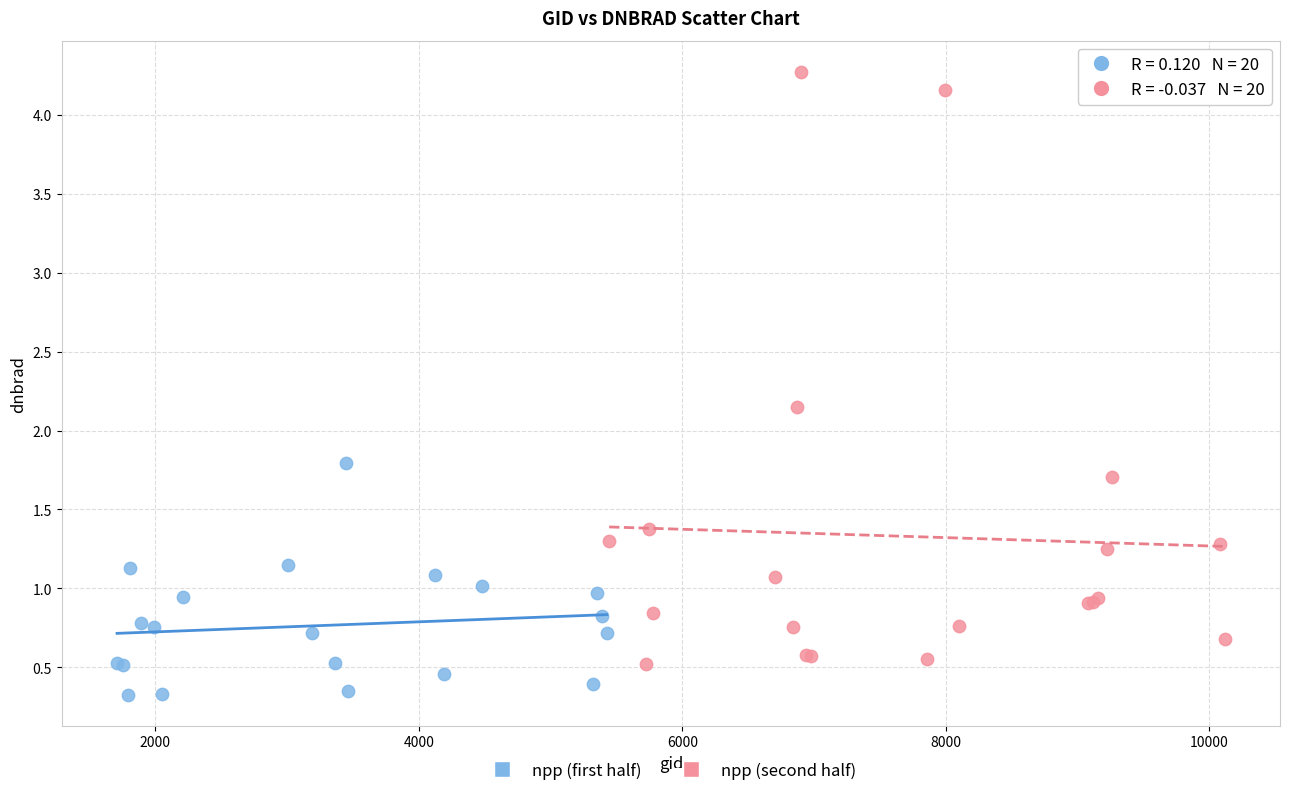

Which series reaches the minimum Y coordinate?

npp (first half)